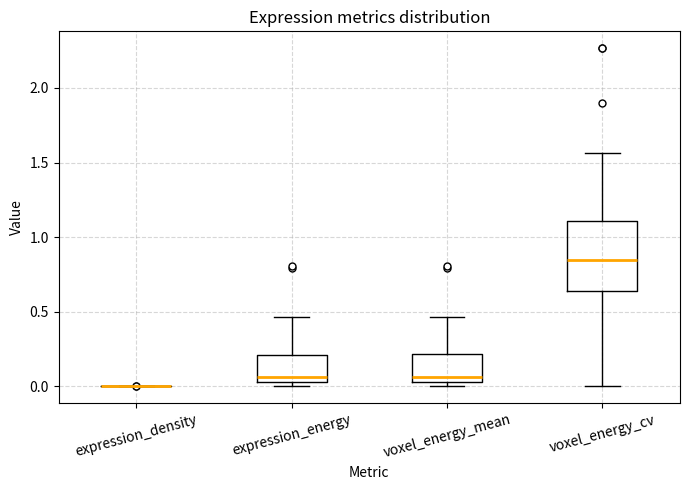

Where is the lower edge of the box for voxel_energy_mean on the y-axis? The values are not printed on the chart, so give them approximately, as read against the axis.

0.05